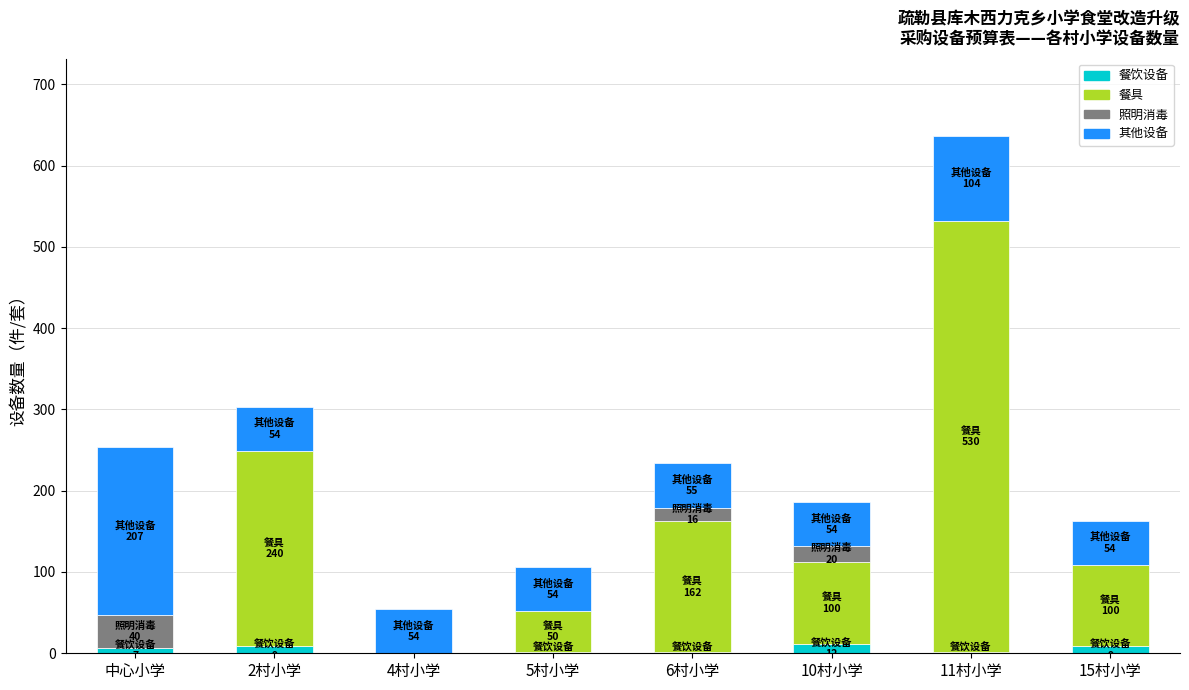

What are all the series names shown in the legend?

餐饮设备, 餐具, 照明消毒, 其他设备